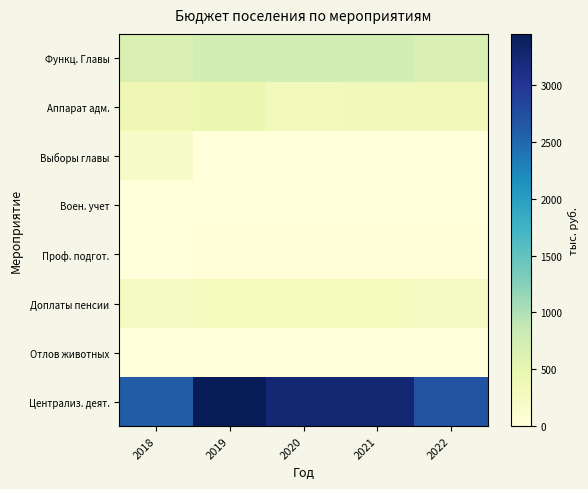

Which series has the largest range (max minus min)?

Централиз. деят.